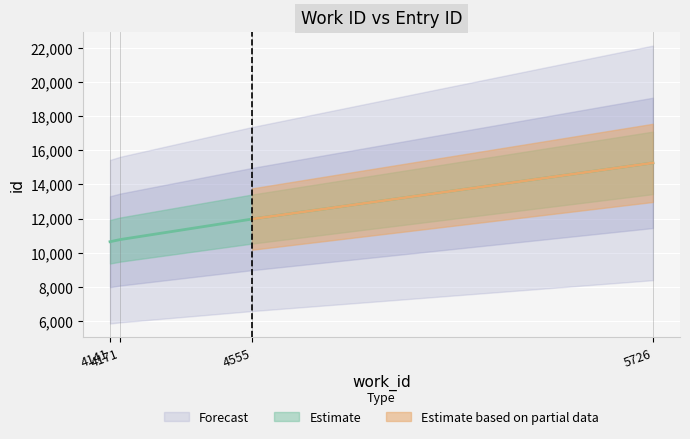

List the labels in order of value, smallest first.

4141, 4171, 4555, 5726